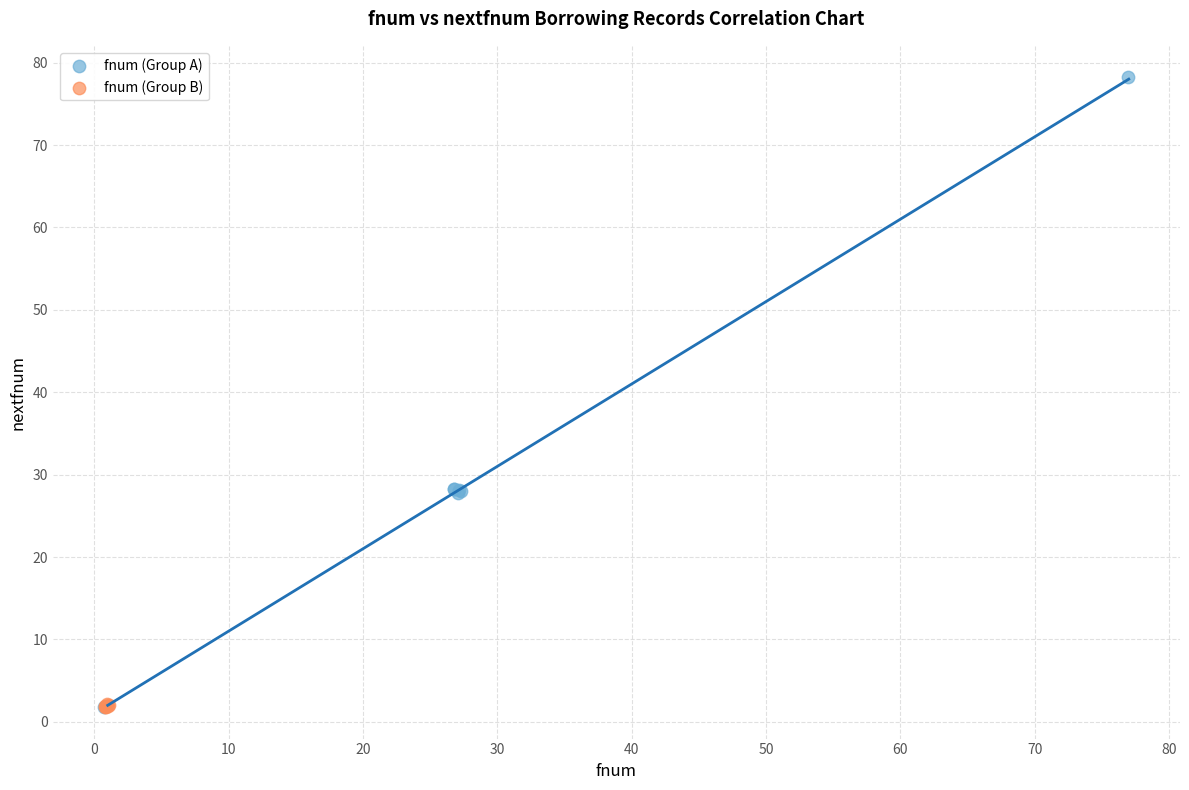

Which series has the largest Y range (max minus min)?

fnum (Group A)